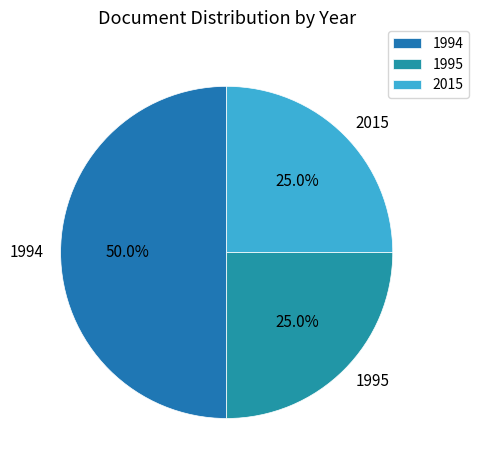

Is the sum of 2015 and 1994 greater than half?

Yes